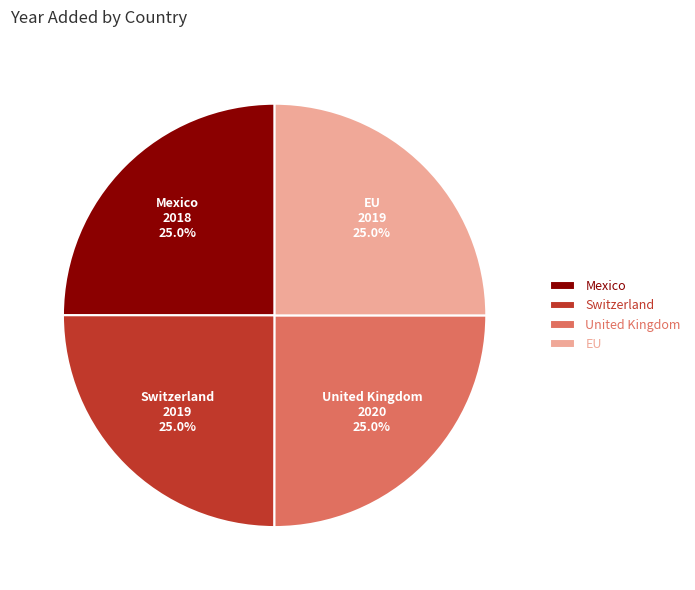

What portion of the pie excludes Mexico?

75.0%